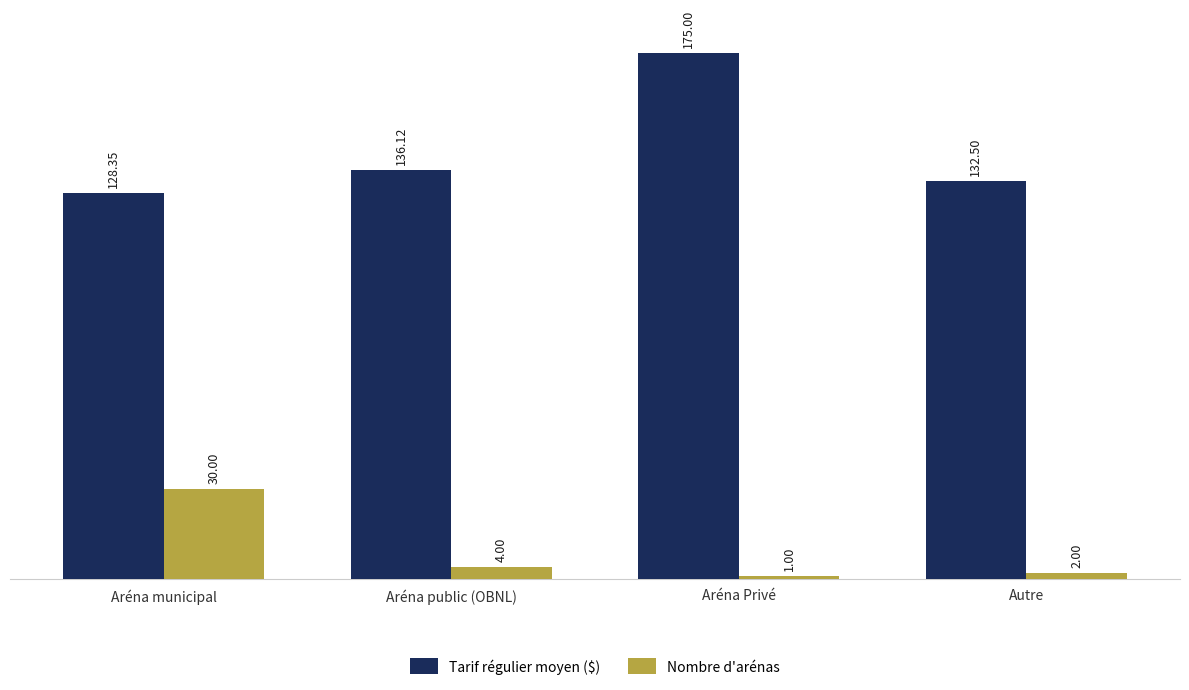

What is the difference between the maximum and minimum values in the Nombre d'arénas series?

29.0